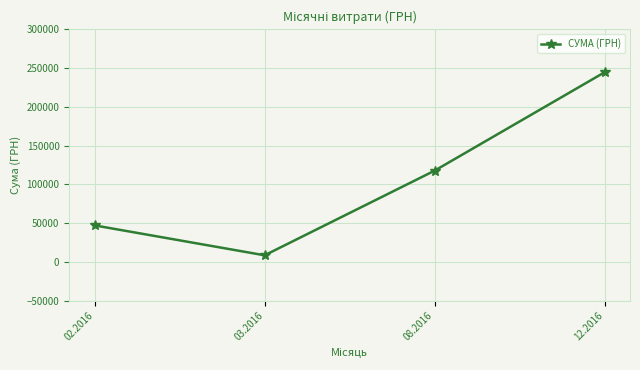

How many series are shown in this chart?

1